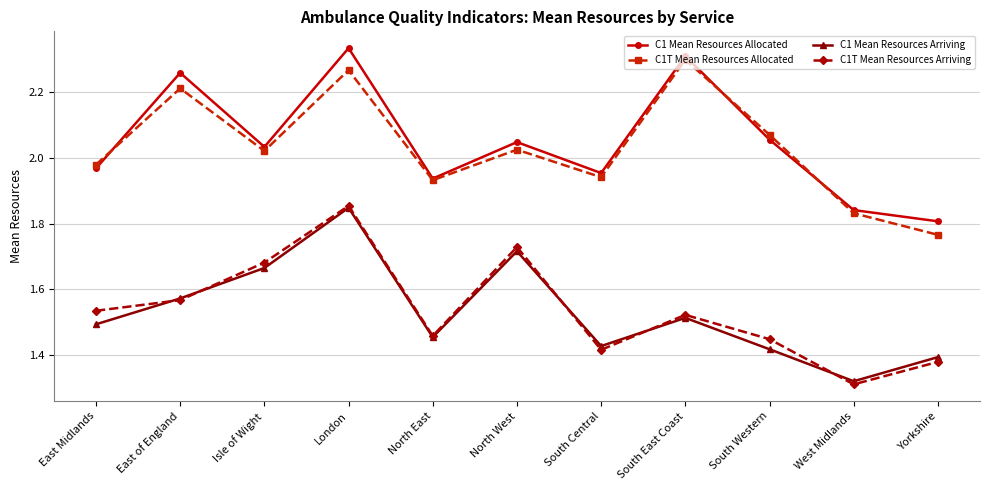

The C1 Mean Resources Allocated series shows 3.3 at Isle of Wight. True or false?

False